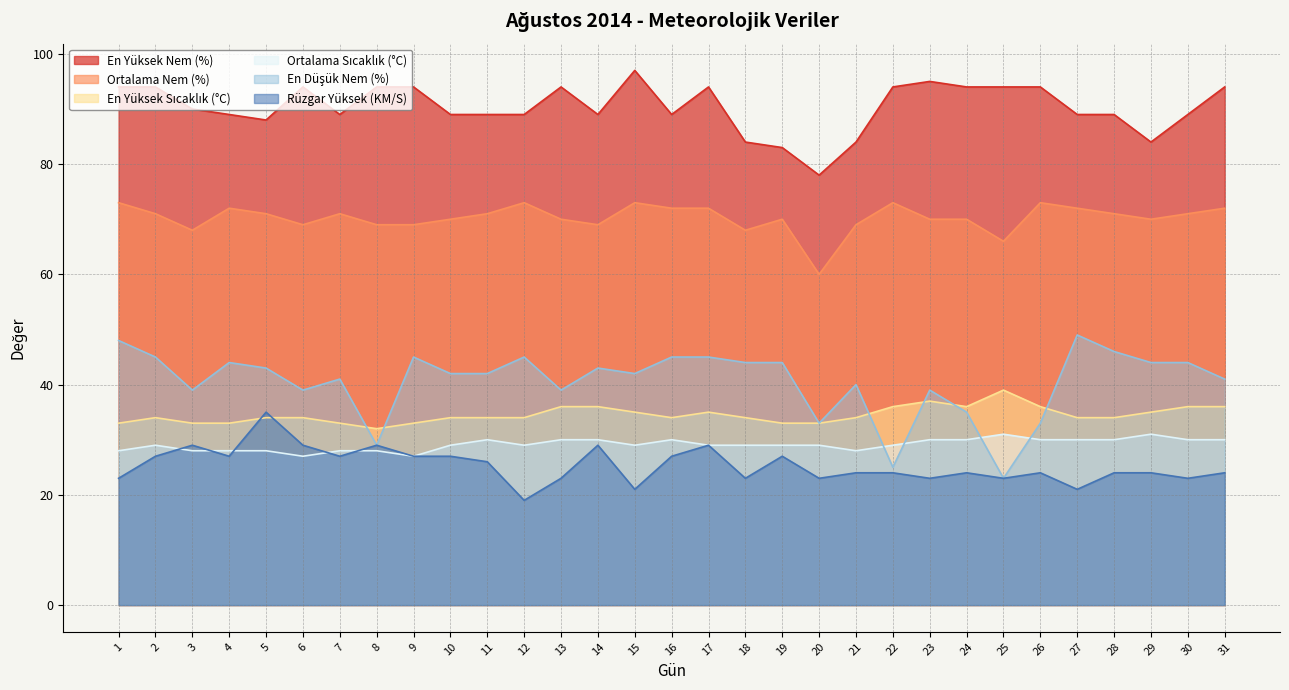

At which label does En Düşük Nem (%) reach its peak?

27